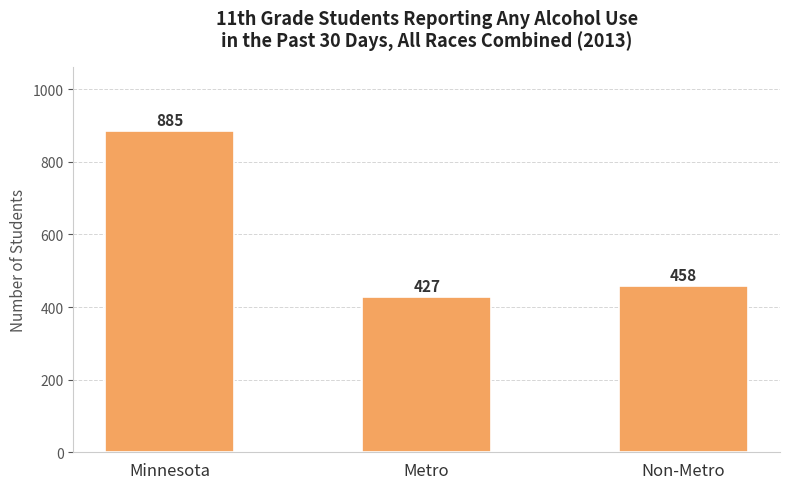

The value at Metro is 615. True or false?

False